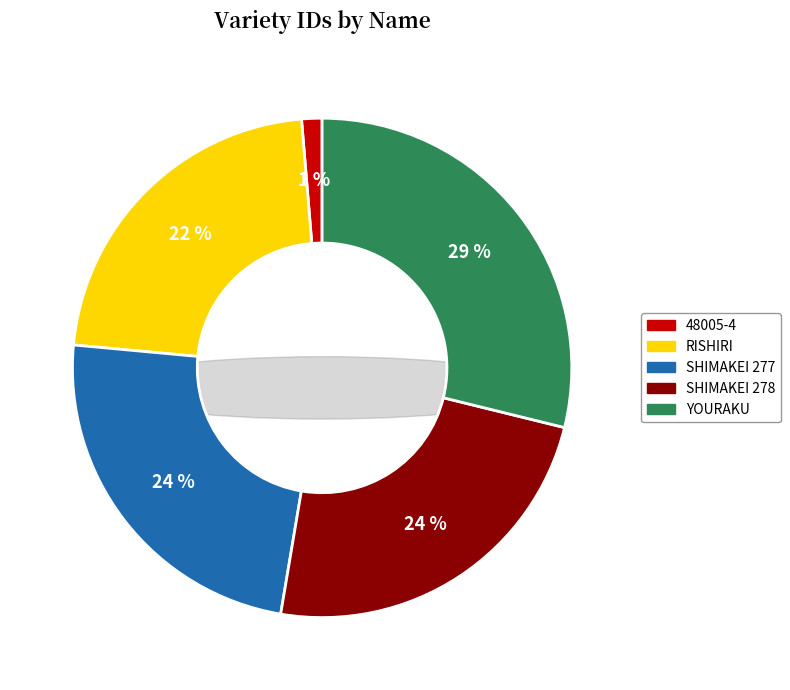

What portion of the pie excludes RISHIRI?

77.8%